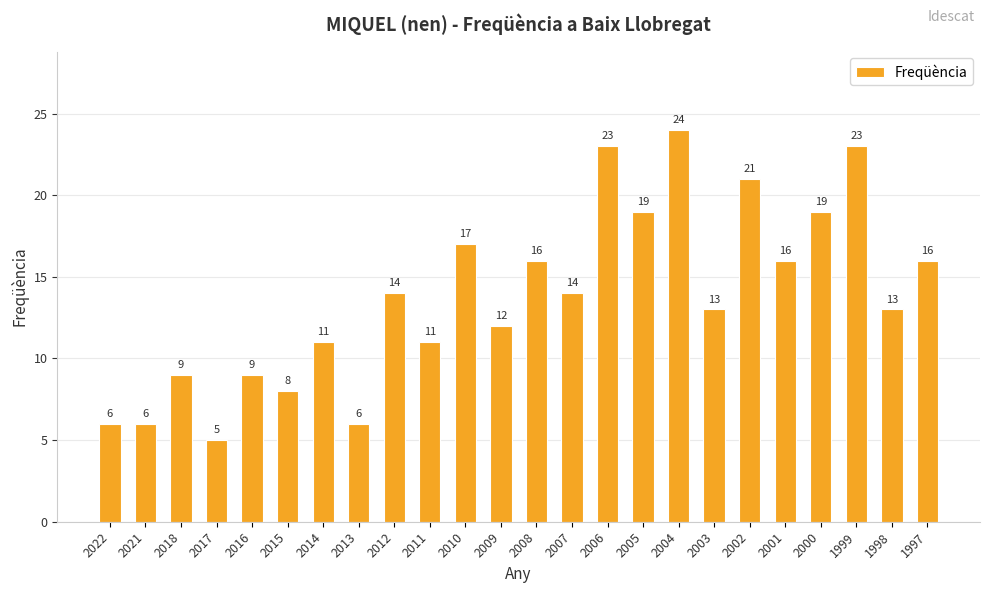

Reading left to right, transcribe all the data shown in this chart.

6	6	9	5	9	8	11	6	14	11	17	12	16	14	23	19	24	13	21	16	19	23	13	16